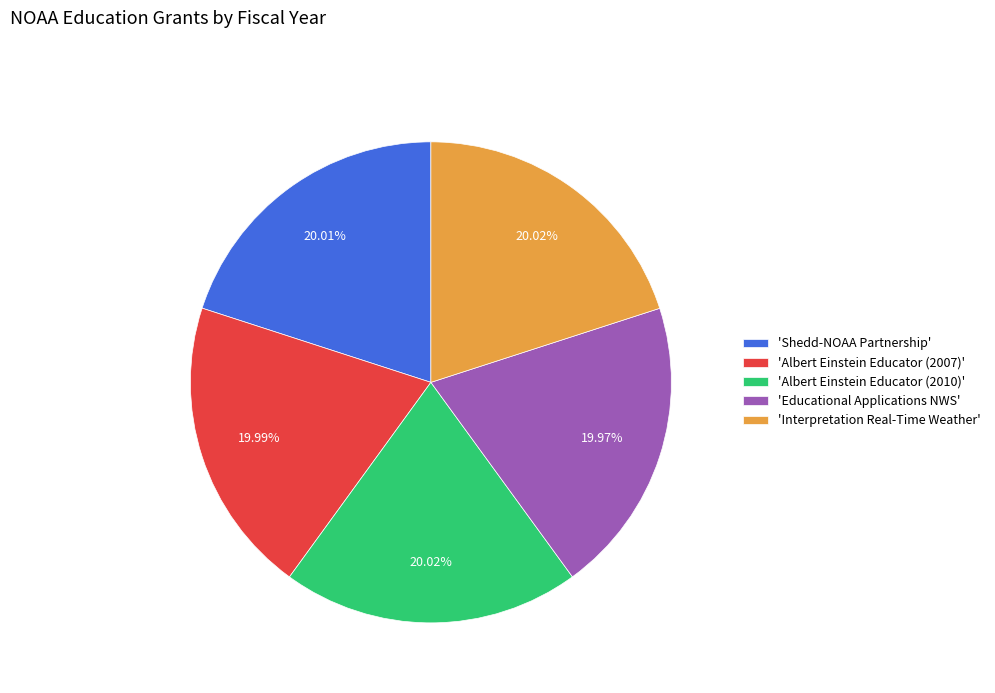

Does any single category account for the majority?

No